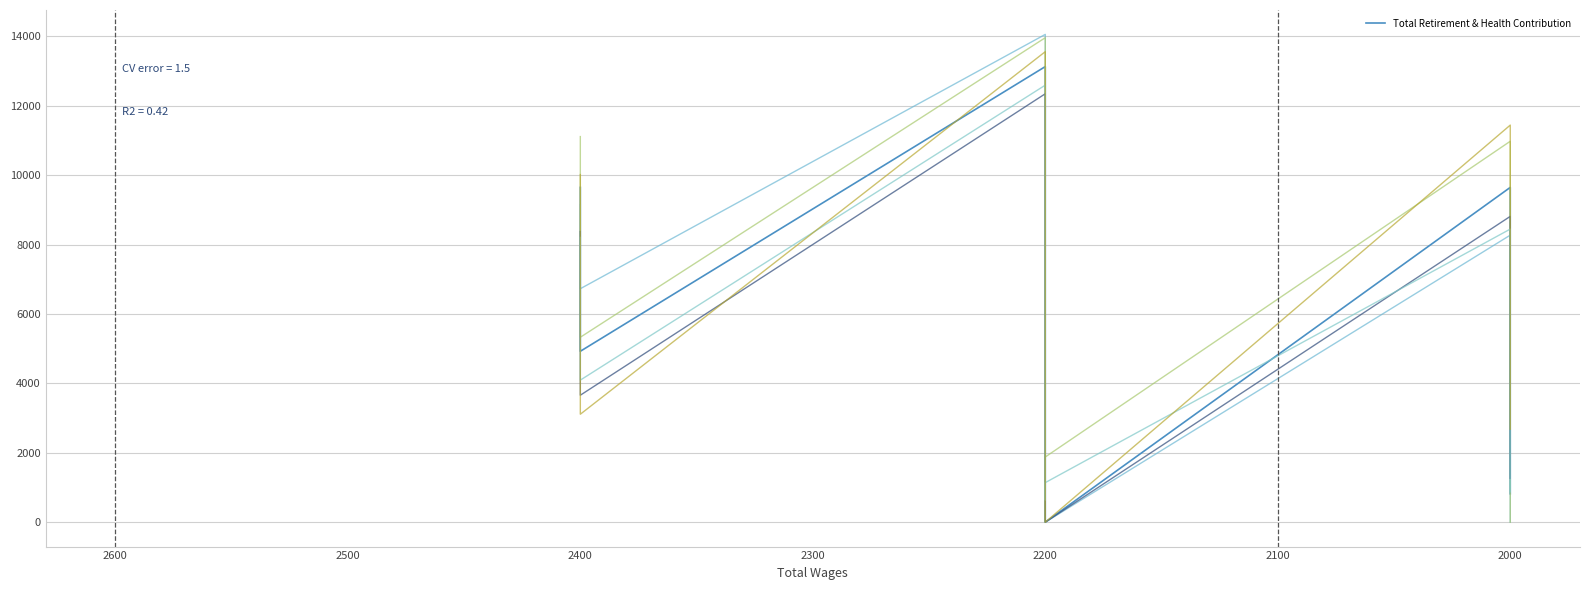

The chart shows a value of 4241 at 2400. True or false?

False